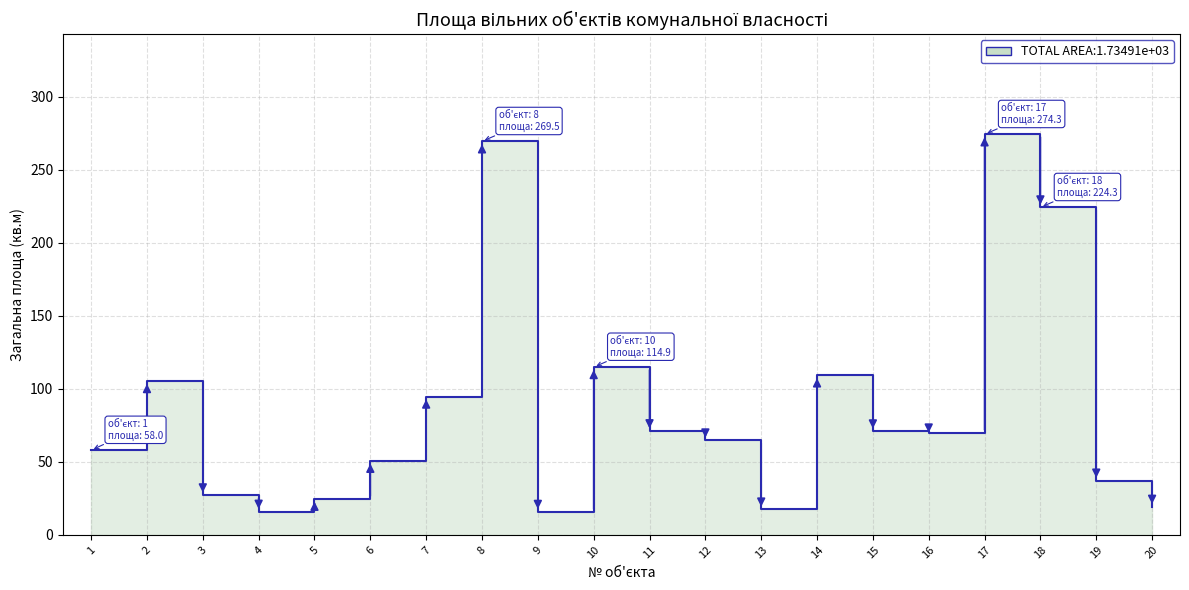

How many lines are shown in the chart?

1